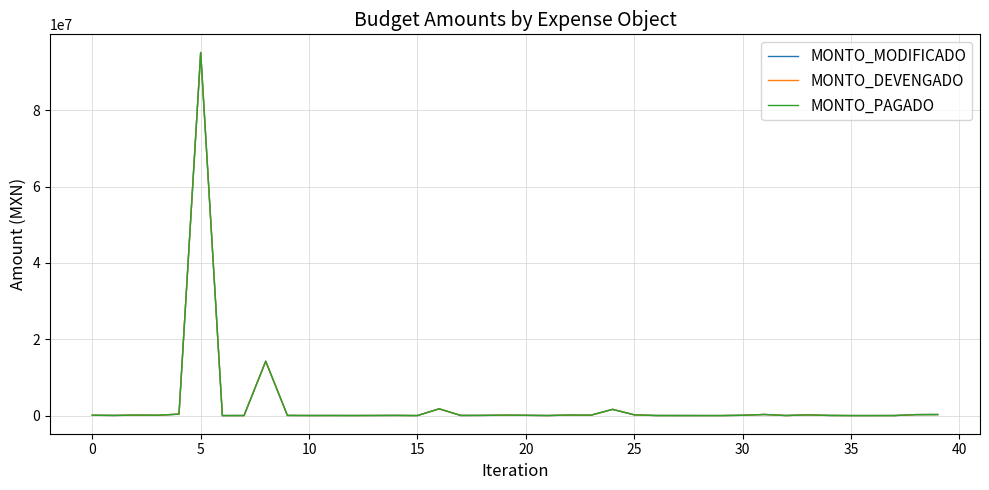

Does the chart have visible grid lines?

Yes